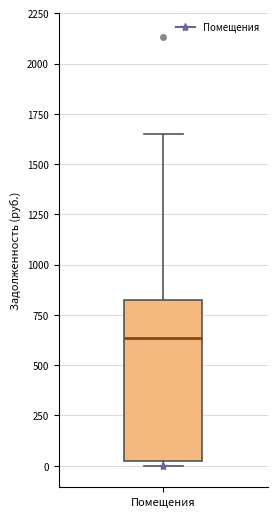

Read this box plot against the y-axis: the position of the median line, the range covered by the box, and the ends of both whiskers. The values are not printed on the chart, so give them approximately, as read against the axis.

median 650, box 0 to 850, whiskers 0 (just below the box's lower edge) to 1650